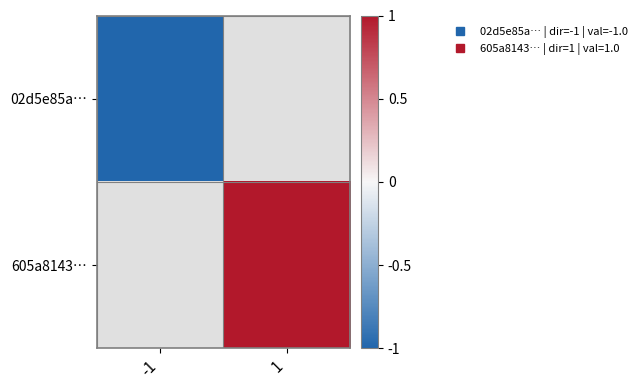

List the series in order of their overall mean, lowest first.

02d5e85a…, 605a8143…